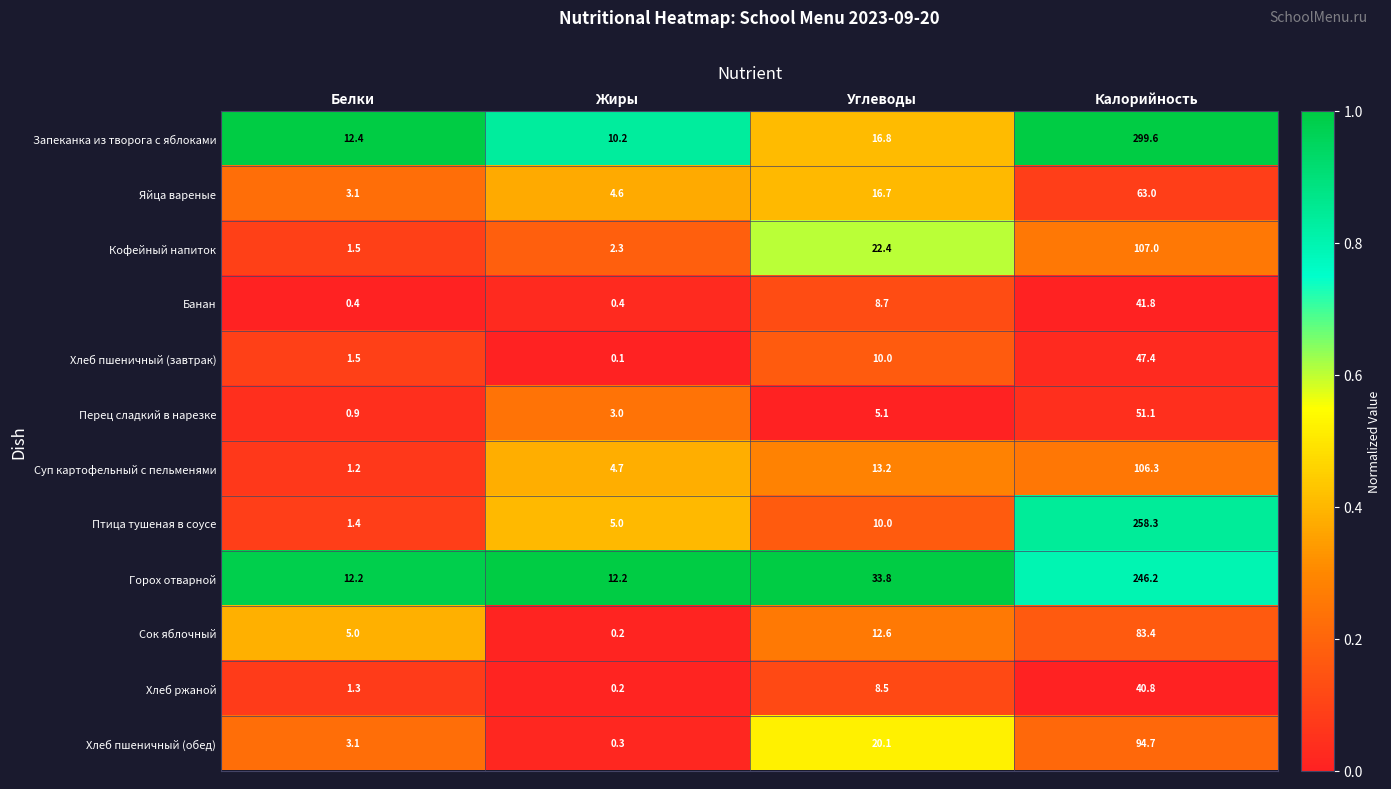

Which series has the largest total across all categories?

Запеканка из творога с яблоками